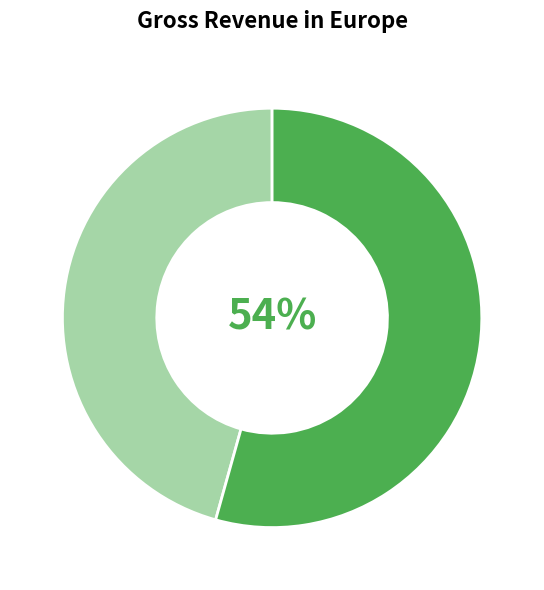

Is there any slice that represents more than half of the pie?

Yes